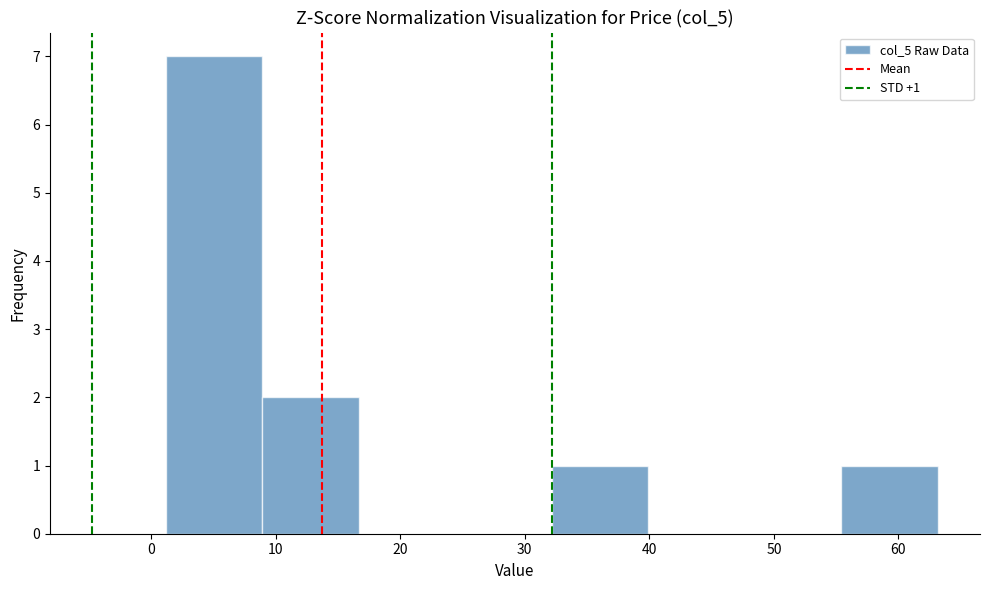

Over which range of the x-axis is the bar tallest?

1 to 9